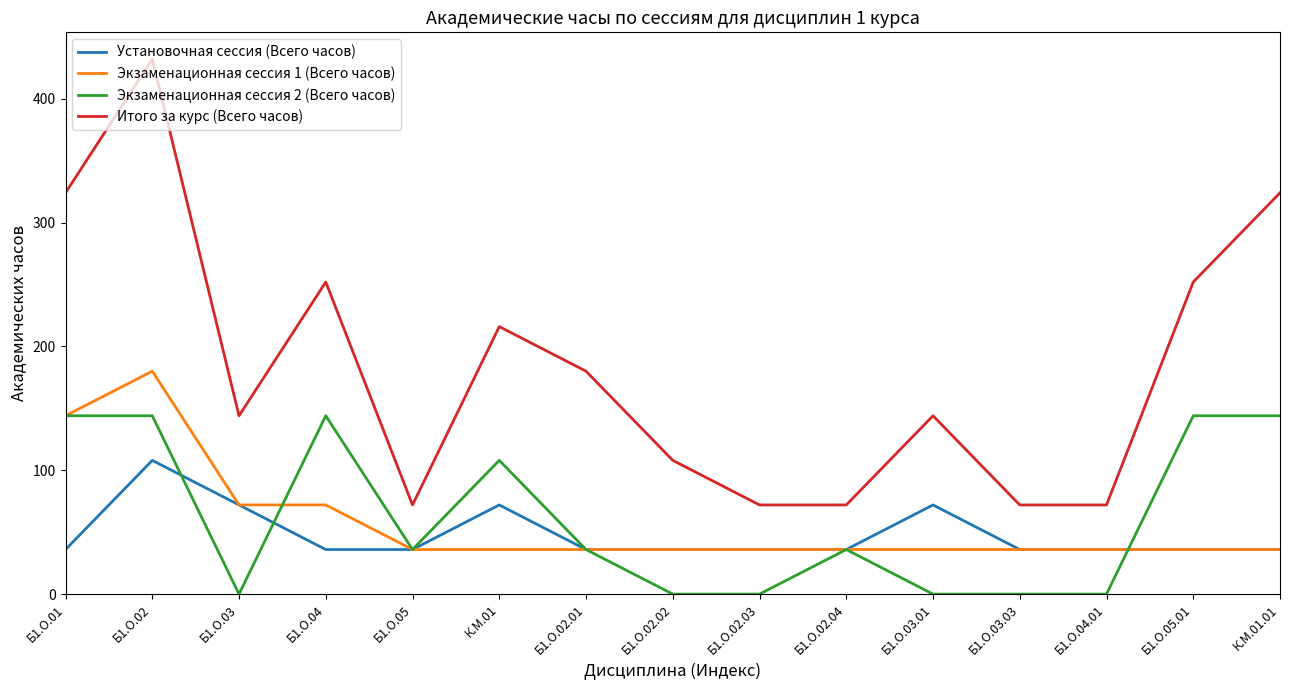

Reading left to right, what are all the values shown in this chart?

Установочная сессия (Всего часов): Б1.О.01=36	Б1.О.02=108	Б1.О.03=72	Б1.О.04=36	Б1.О.05=36	К.М.01=72	Б1.О.02.01=36	Б1.О.02.02=36	Б1.О.02.03=36	Б1.О.02.04=36	Б1.О.03.01=72	Б1.О.03.03=36	Б1.О.04.01=36	Б1.О.05.01=36	К.М.01.01=36
Экзаменационная сессия 1 (Всего часов): Б1.О.01=144	Б1.О.02=180	Б1.О.03=72	Б1.О.04=72	Б1.О.05=36	К.М.01=36	Б1.О.02.01=36	Б1.О.02.02=36	Б1.О.02.03=36	Б1.О.02.04=36	Б1.О.03.01=36	Б1.О.03.03=36	Б1.О.04.01=36	Б1.О.05.01=36	К.М.01.01=36
Экзаменационная сессия 2 (Всего часов): Б1.О.01=144	Б1.О.02=144	Б1.О.03=0	Б1.О.04=144	Б1.О.05=36	К.М.01=108	Б1.О.02.01=36	Б1.О.02.02=0	Б1.О.02.03=0	Б1.О.02.04=36	Б1.О.03.01=0	Б1.О.03.03=0	Б1.О.04.01=0	Б1.О.05.01=144	К.М.01.01=144
Итого за курс (Всего часов): Б1.О.01=324	Б1.О.02=432	Б1.О.03=144	Б1.О.04=252	Б1.О.05=72	К.М.01=216	Б1.О.02.01=180	Б1.О.02.02=108	Б1.О.02.03=72	Б1.О.02.04=72	Б1.О.03.01=144	Б1.О.03.03=72	Б1.О.04.01=72	Б1.О.05.01=252	К.М.01.01=324